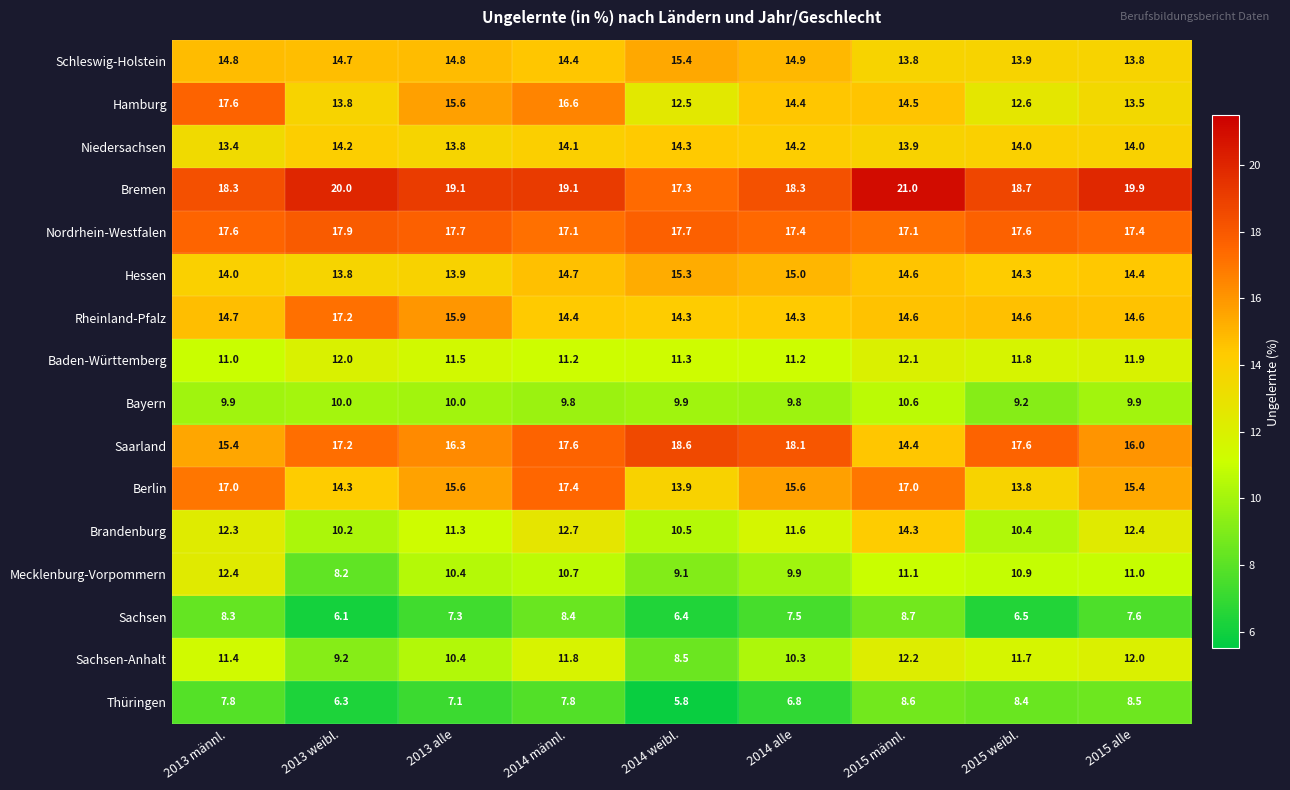

How many data points in Berlin are above 15?

6